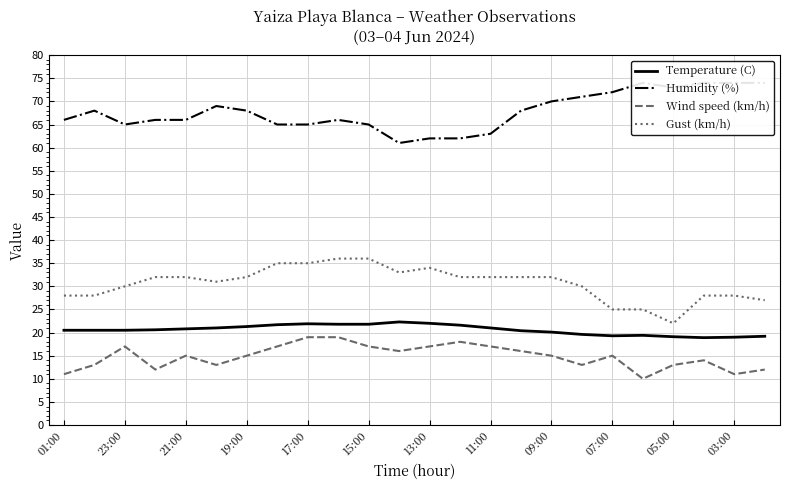

Reading left to right, what are all the values shown in this chart?

Temperature (C): 20.5	20.5	20.5	20.6	20.8	21.0	21.3	21.7	21.9	21.8	21.8	22.3	22.0	21.6	21.0	20.4	20.1	19.6	19.3	19.4	19.1	18.9	19.0	19.2
Humidity (%): 66.0	68.0	65.0	66.0	66.0	69.0	68.0	65.0	65.0	66.0	65.0	61.0	62.0	62.0	63.0	68.0	70.0	71.0	72.0	74.0	73.0	74.0	74.0	74.0
Wind speed (km/h): 11.0	13.0	17.0	12.0	15.0	13.0	15.0	17.0	19.0	19.0	17.0	16.0	17.0	18.0	17.0	16.0	15.0	13.0	15.0	10.0	13.0	14.0	11.0	12.0
Gust (km/h): 28.0	28.0	30.0	32.0	32.0	31.0	32.0	35.0	35.0	36.0	36.0	33.0	34.0	32.0	32.0	32.0	32.0	30.0	25.0	25.0	22.0	28.0	28.0	27.0